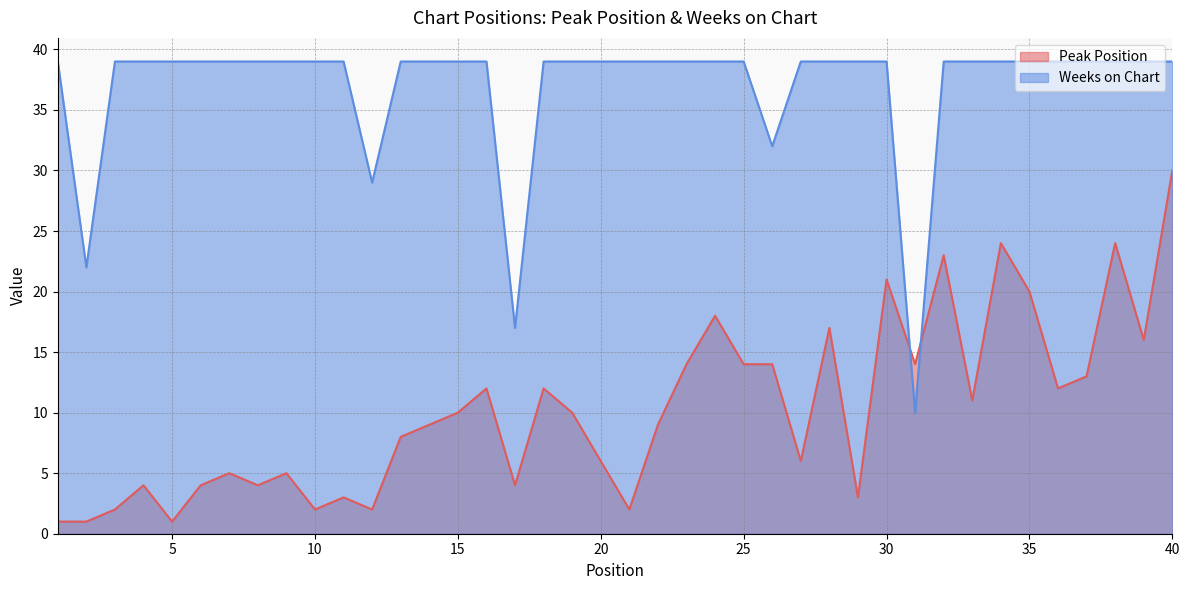

Reading left to right, transcribe all the data shown in this chart.

Peak Position: 1=1	2=1	3=2	4=4	5=1	6=4	7=5	8=4	9=5	10=2	11=3	12=2	13=8	14=9	15=10	16=12	17=4	18=12	19=10	20=6	21=2	22=9	23=14	24=18	25=14	26=14	27=6	28=17	29=3	30=21	31=14	32=23	33=11	34=24	35=20	36=12	37=13	38=24	39=16	40=30
Weeks on Chart: 1=39	2=22	3=39	4=39	5=39	6=39	7=39	8=39	9=39	10=39	11=39	12=29	13=39	14=39	15=39	16=39	17=17	18=39	19=39	20=39	21=39	22=39	23=39	24=39	25=39	26=32	27=39	28=39	29=39	30=39	31=10	32=39	33=39	34=39	35=39	36=39	37=39	38=39	39=39	40=39